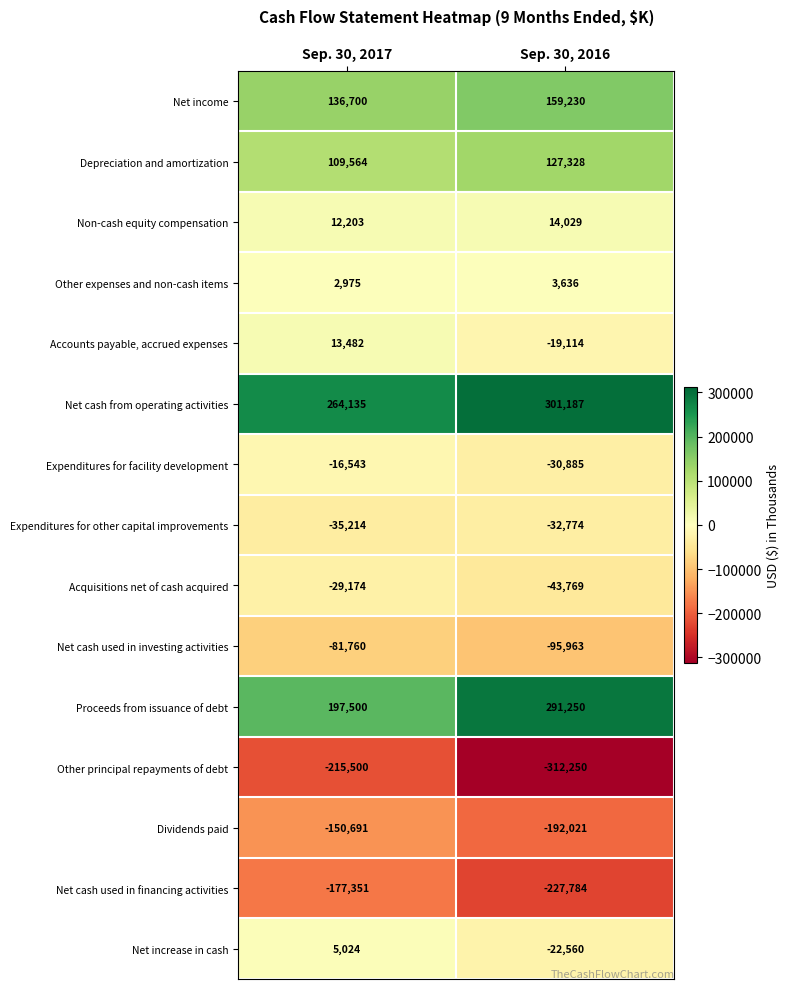

What is the sum of all Net income values?

295930